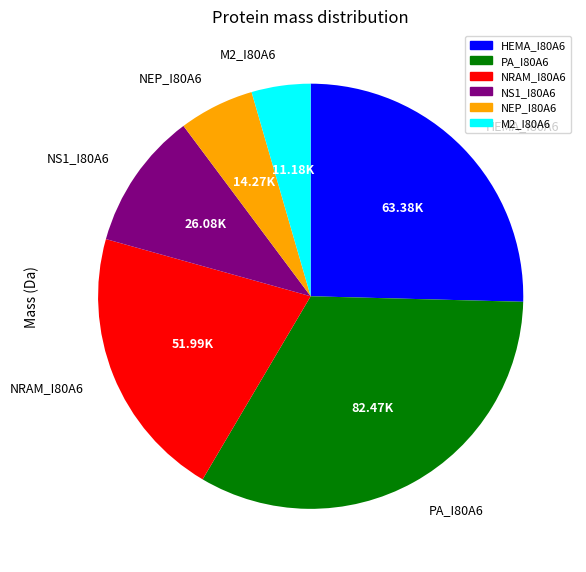

What is the ratio of the value at NEP_I80A6 to the value at NRAM_I80A6?

0.3